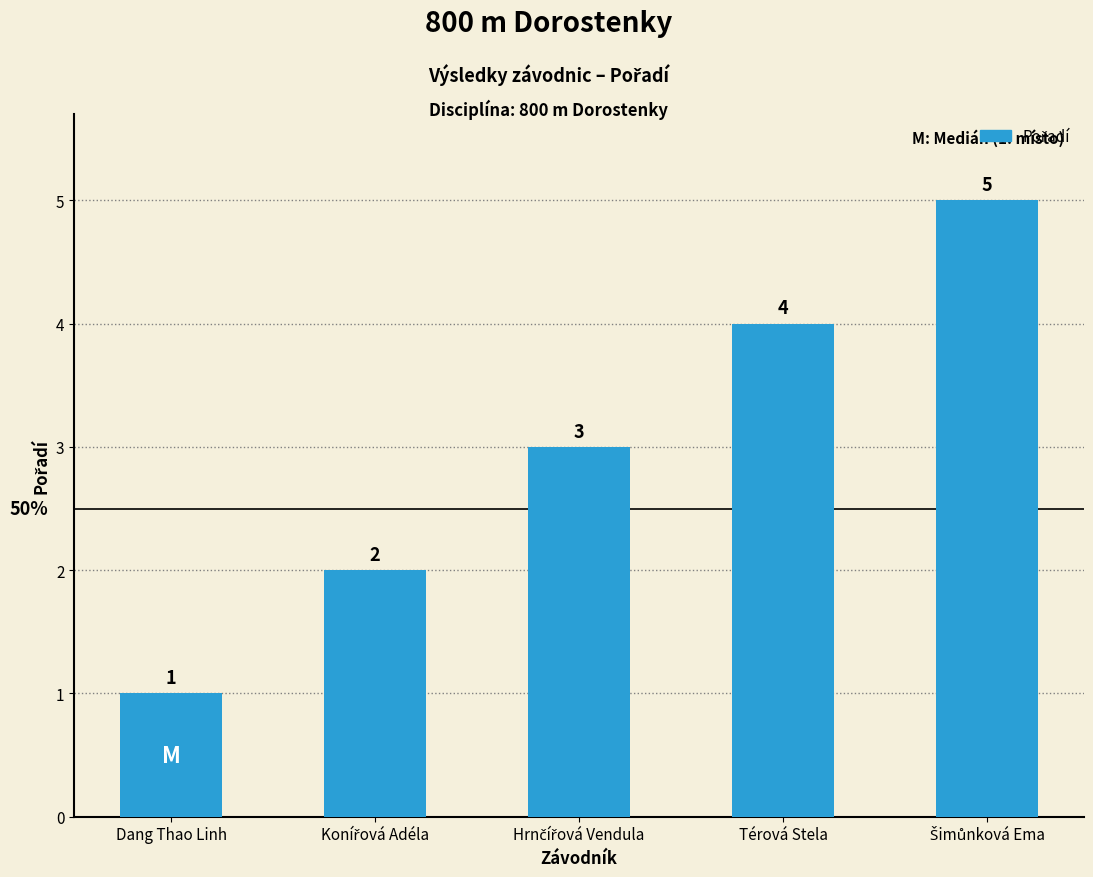

What is the label of the 4th bar from the left?

Térová Stela